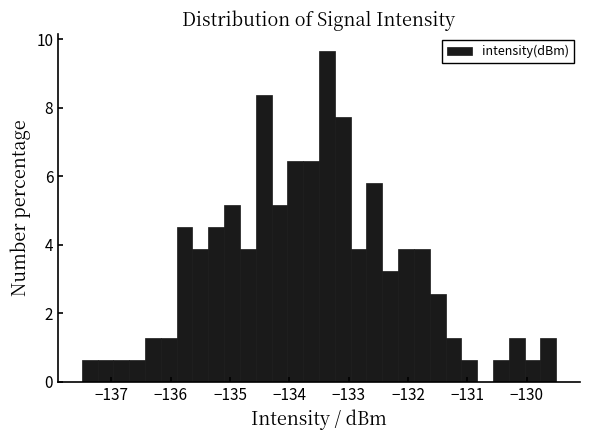

Read against the x-axis, roughly where is the centre of the tallest bar?

-133.4